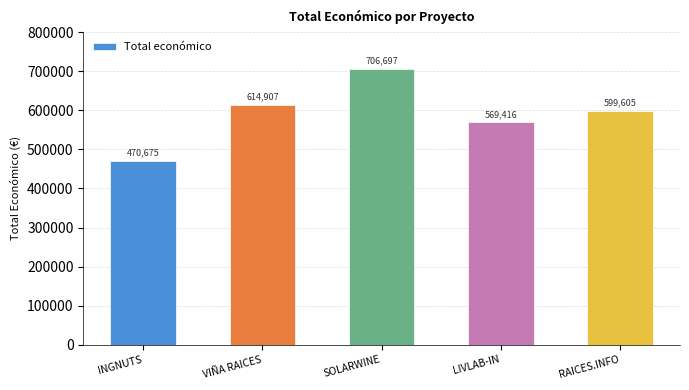

Approximately how many times larger is the value at INGNUTS compared to LIVLAB-IN?

0.8